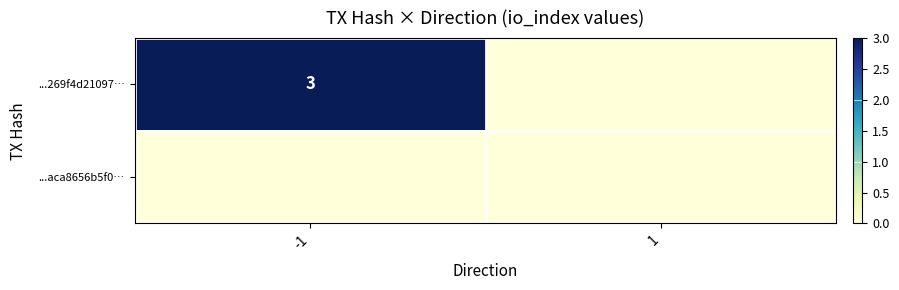

The value of ...269f4d21097… at -1 is 3. True or false?

True